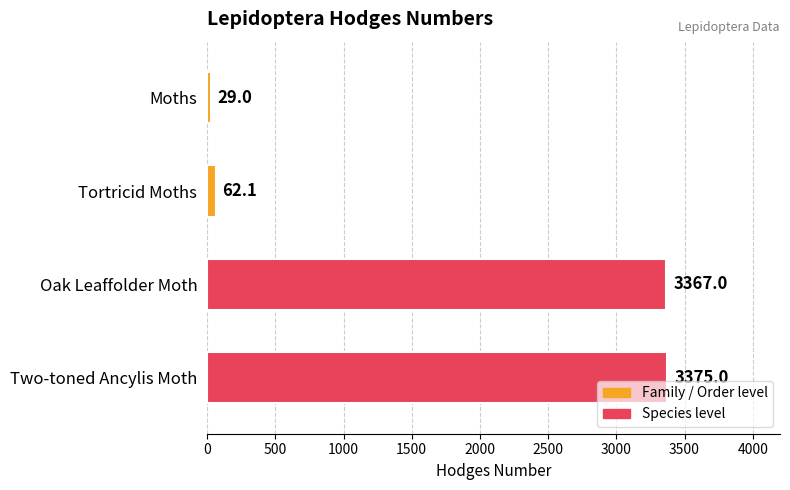

What is the label of the 1st bar from the bottom?

Two-toned Ancylis Moth